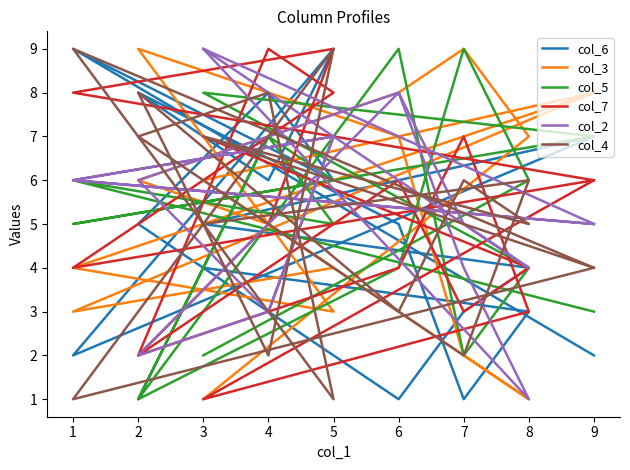

What is the average value of the col_6 series?

5